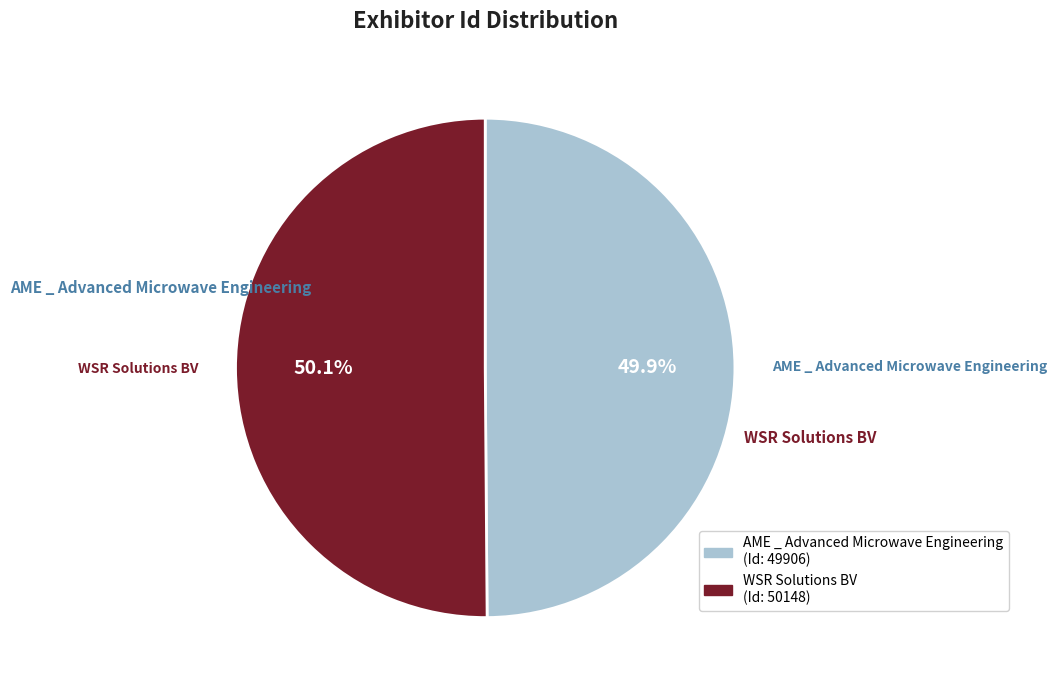

To the nearest percent, what portion does AME _ Advanced Microwave Engineering represent?

50%